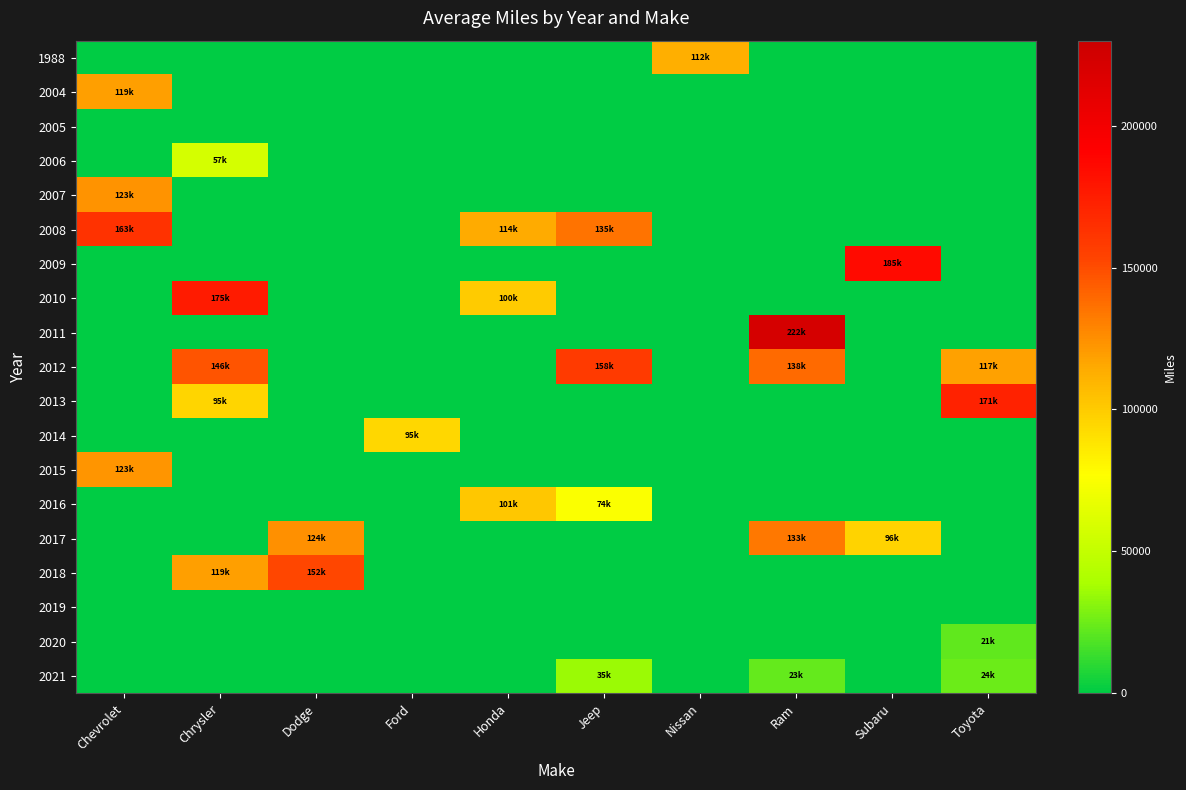

Reading left to right, transcribe all the data shown in this chart.

1988: Chevrolet=0	Chrysler=0	Dodge=0	Ford=0	Honda=0	Jeep=0	Nissan=112419	Ram=0	Subaru=0	Toyota=0
2004: Chevrolet=119445	Chrysler=0	Dodge=0	Ford=0	Honda=0	Jeep=0	Nissan=0	Ram=0	Subaru=0	Toyota=0
2005: Chevrolet=0	Chrysler=0	Dodge=0	Ford=0	Honda=0	Jeep=0	Nissan=0	Ram=0	Subaru=0	Toyota=0
2006: Chevrolet=0	Chrysler=57965	Dodge=0	Ford=0	Honda=0	Jeep=0	Nissan=0	Ram=0	Subaru=0	Toyota=0
2007: Chevrolet=123127	Chrysler=0	Dodge=0	Ford=0	Honda=0	Jeep=0	Nissan=0	Ram=0	Subaru=0	Toyota=0
2008: Chevrolet=163003	Chrysler=0	Dodge=0	Ford=0	Honda=114345	Jeep=135638	Nissan=0	Ram=0	Subaru=0	Toyota=0
2009: Chevrolet=0	Chrysler=0	Dodge=0	Ford=0	Honda=0	Jeep=0	Nissan=0	Ram=0	Subaru=185486	Toyota=0
2010: Chevrolet=0	Chrysler=175915	Dodge=0	Ford=0	Honda=100161	Jeep=0	Nissan=0	Ram=0	Subaru=0	Toyota=0
2011: Chevrolet=0	Chrysler=0	Dodge=0	Ford=0	Honda=0	Jeep=0	Nissan=0	Ram=222491	Subaru=0	Toyota=0
2012: Chevrolet=0	Chrysler=146505	Dodge=0	Ford=0	Honda=0	Jeep=158838	Nissan=0	Ram=138693	Subaru=0	Toyota=117893
2013: Chevrolet=0	Chrysler=95779	Dodge=0	Ford=0	Honda=0	Jeep=0	Nissan=0	Ram=0	Subaru=0	Toyota=171757
2014: Chevrolet=0	Chrysler=0	Dodge=0	Ford=95013	Honda=0	Jeep=0	Nissan=0	Ram=0	Subaru=0	Toyota=0
2015: Chevrolet=123000	Chrysler=0	Dodge=0	Ford=0	Honda=0	Jeep=0	Nissan=0	Ram=0	Subaru=0	Toyota=0
2016: Chevrolet=0	Chrysler=0	Dodge=0	Ford=0	Honda=101671	Jeep=74675	Nissan=0	Ram=0	Subaru=0	Toyota=0
2017: Chevrolet=0	Chrysler=0	Dodge=124462	Ford=0	Honda=0	Jeep=0	Nissan=0	Ram=133799	Subaru=96881	Toyota=0
2018: Chevrolet=0	Chrysler=119182	Dodge=152275	Ford=0	Honda=0	Jeep=0	Nissan=0	Ram=0	Subaru=0	Toyota=0
2019: Chevrolet=0	Chrysler=0	Dodge=0	Ford=0	Honda=0	Jeep=0	Nissan=0	Ram=0	Subaru=0	Toyota=0
2020: Chevrolet=0	Chrysler=0	Dodge=0	Ford=0	Honda=0	Jeep=0	Nissan=0	Ram=0	Subaru=0	Toyota=21858
2021: Chevrolet=0	Chrysler=0	Dodge=0	Ford=0	Honda=0	Jeep=35134	Nissan=0	Ram=23198	Subaru=0	Toyota=24609